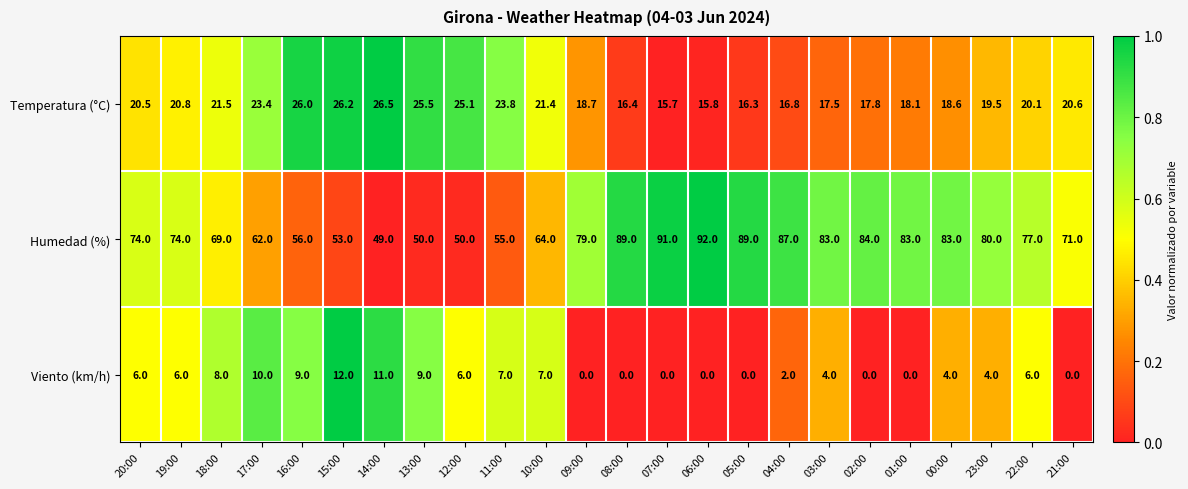

Which series changed the most between 11:00 and 06:00?

Humedad (%)